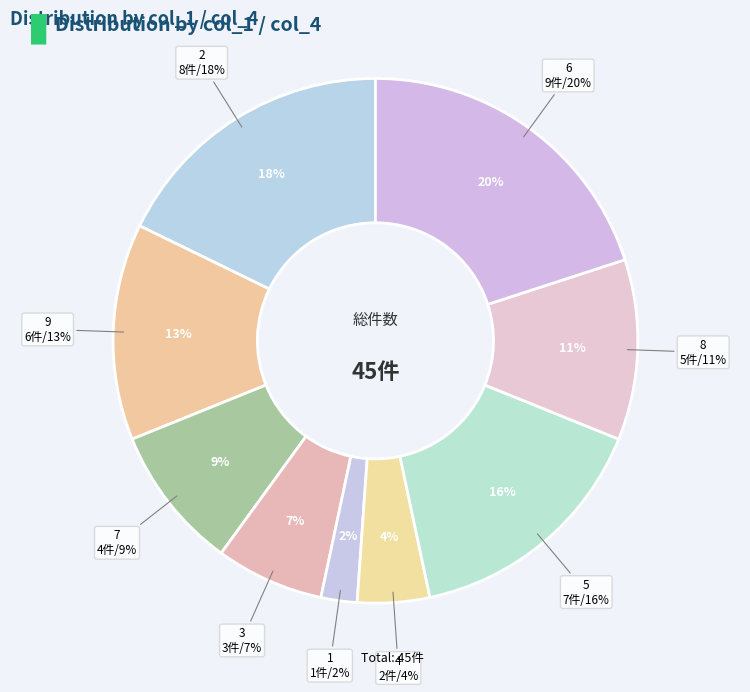

What portion of the pie excludes 6?

80.0%